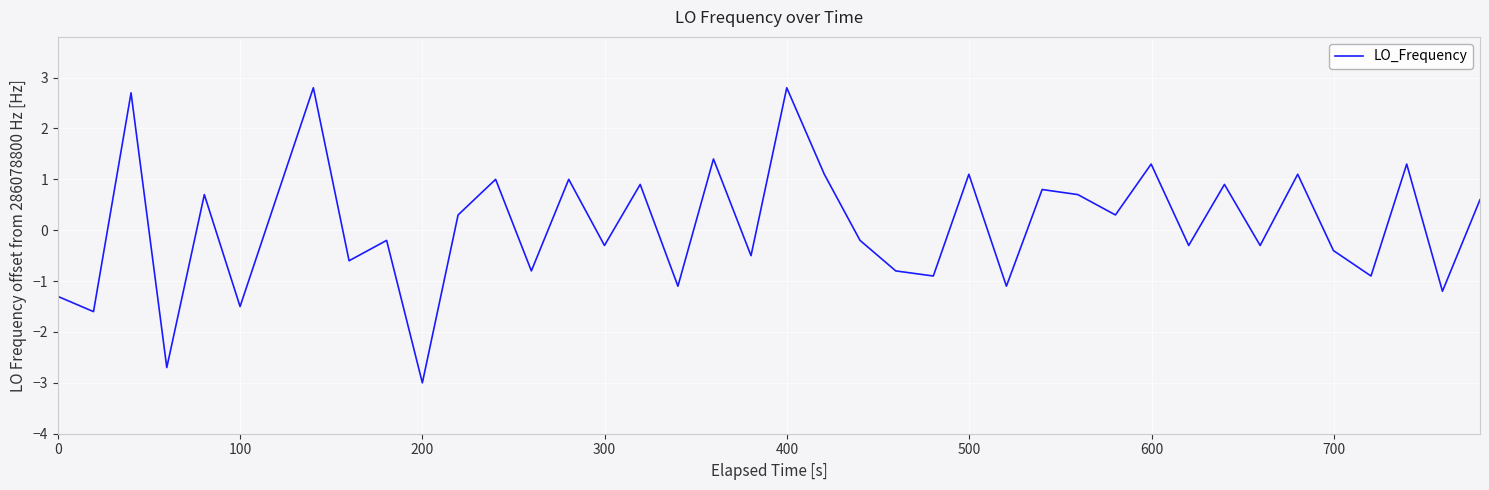

What is the difference between the maximum and minimum values?

5.8